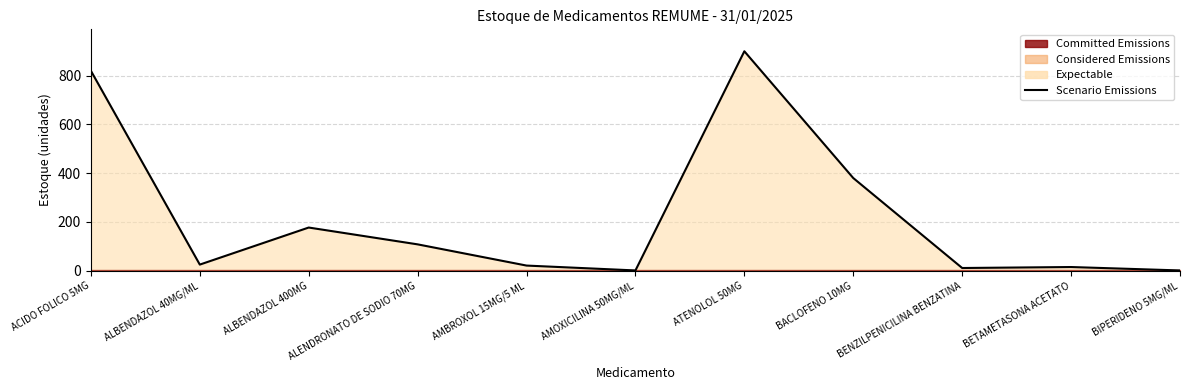

How many interior local valleys (lower than both neighbors) does the data have?

3